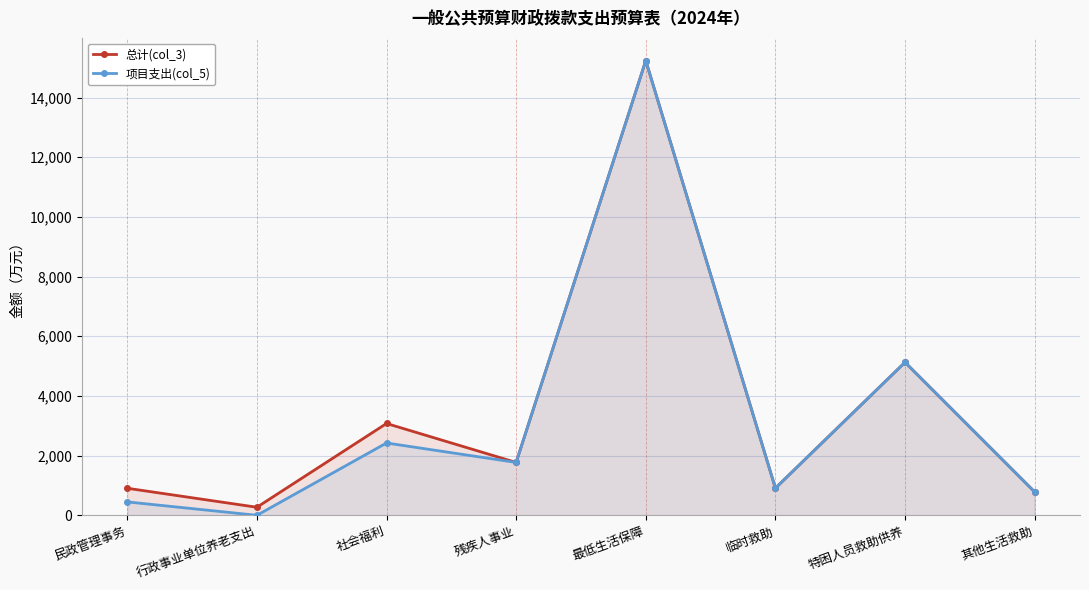

Which series changed the most between 民政管理事务 and 最低生活保障?

项目支出(col_5)